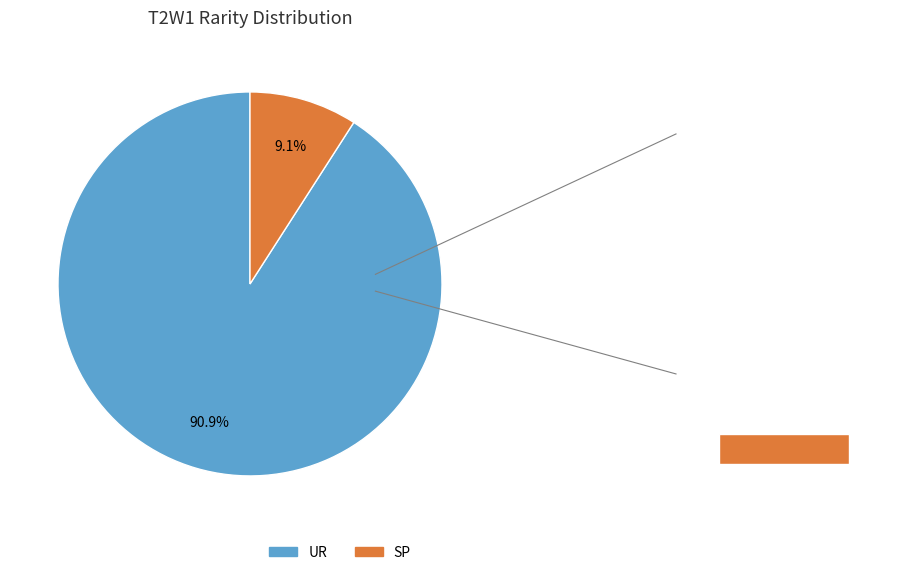

Which category has the smallest portion of the pie?

SP